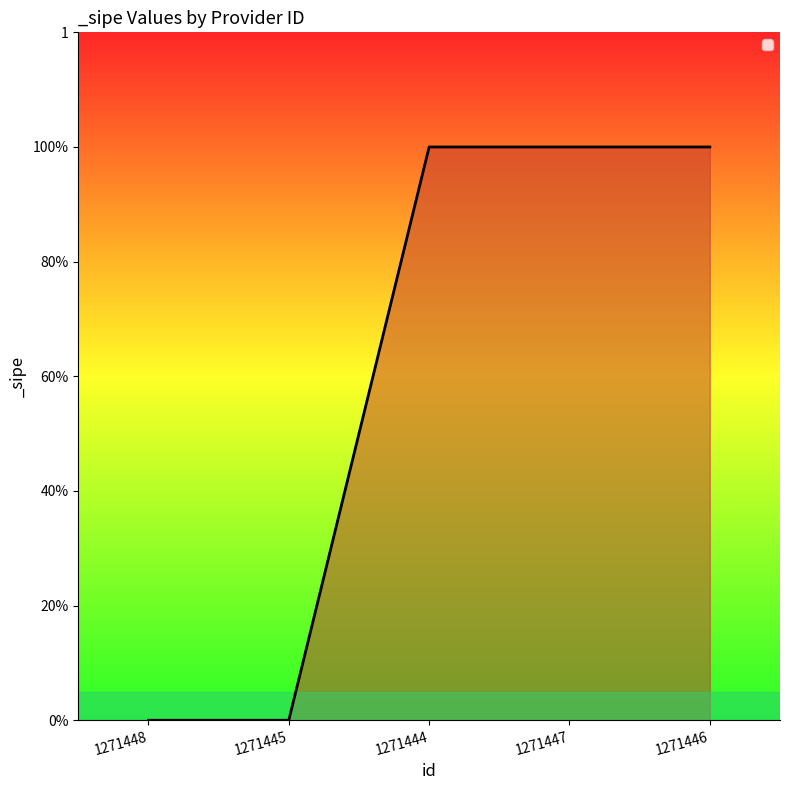

The chart shows a value of 1 at 1271444. True or false?

True